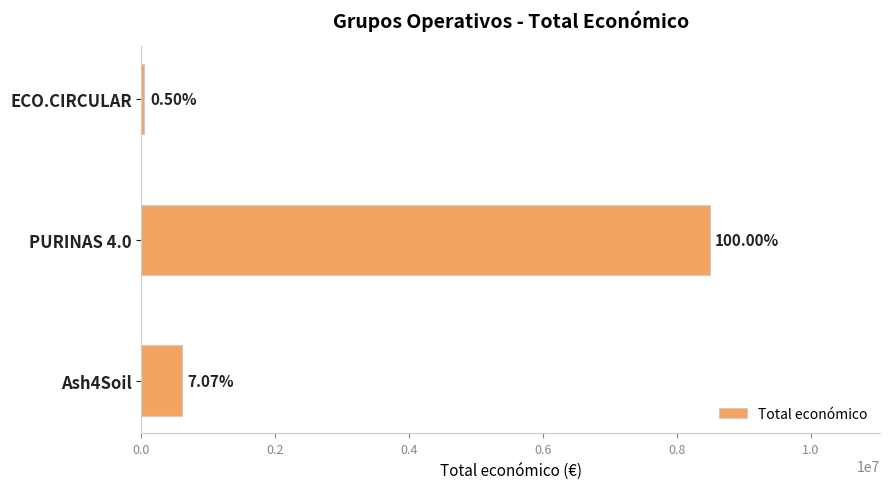

Are the bars horizontal?

Yes